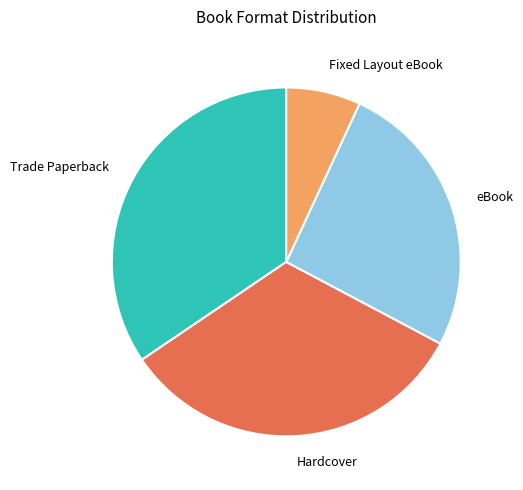

Is it true that Trade Paperback is 25% of the pie?

False